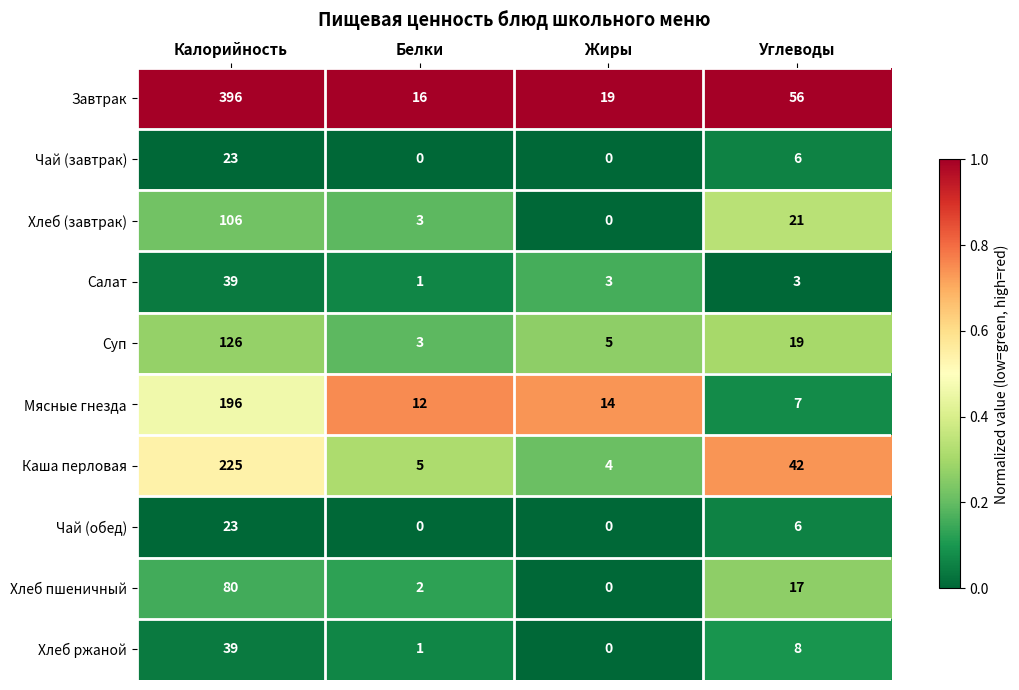

True or false: Суп has a value of 126 at Калорийность.

True